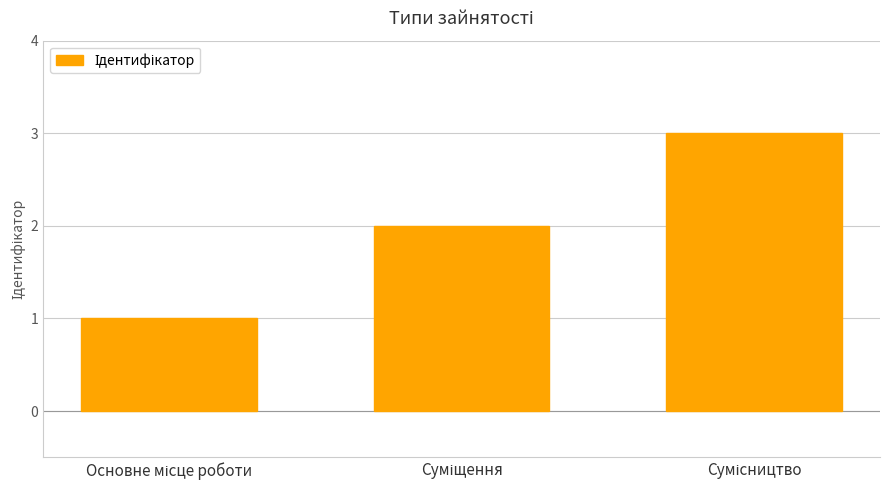

What is the sum of all values?

6